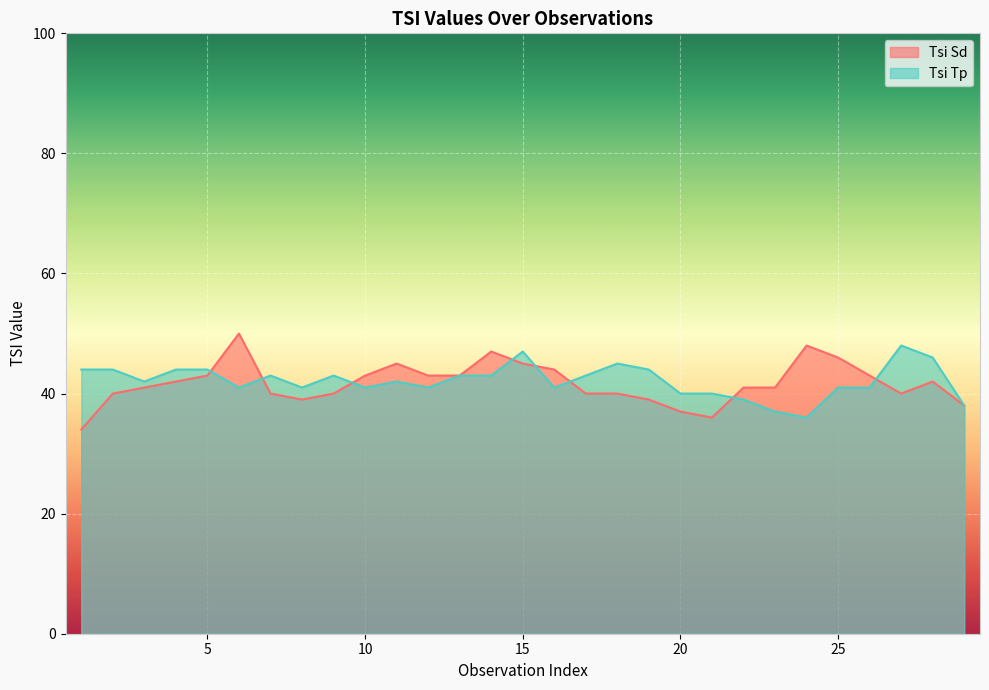

Count the number of data series in this chart.

2